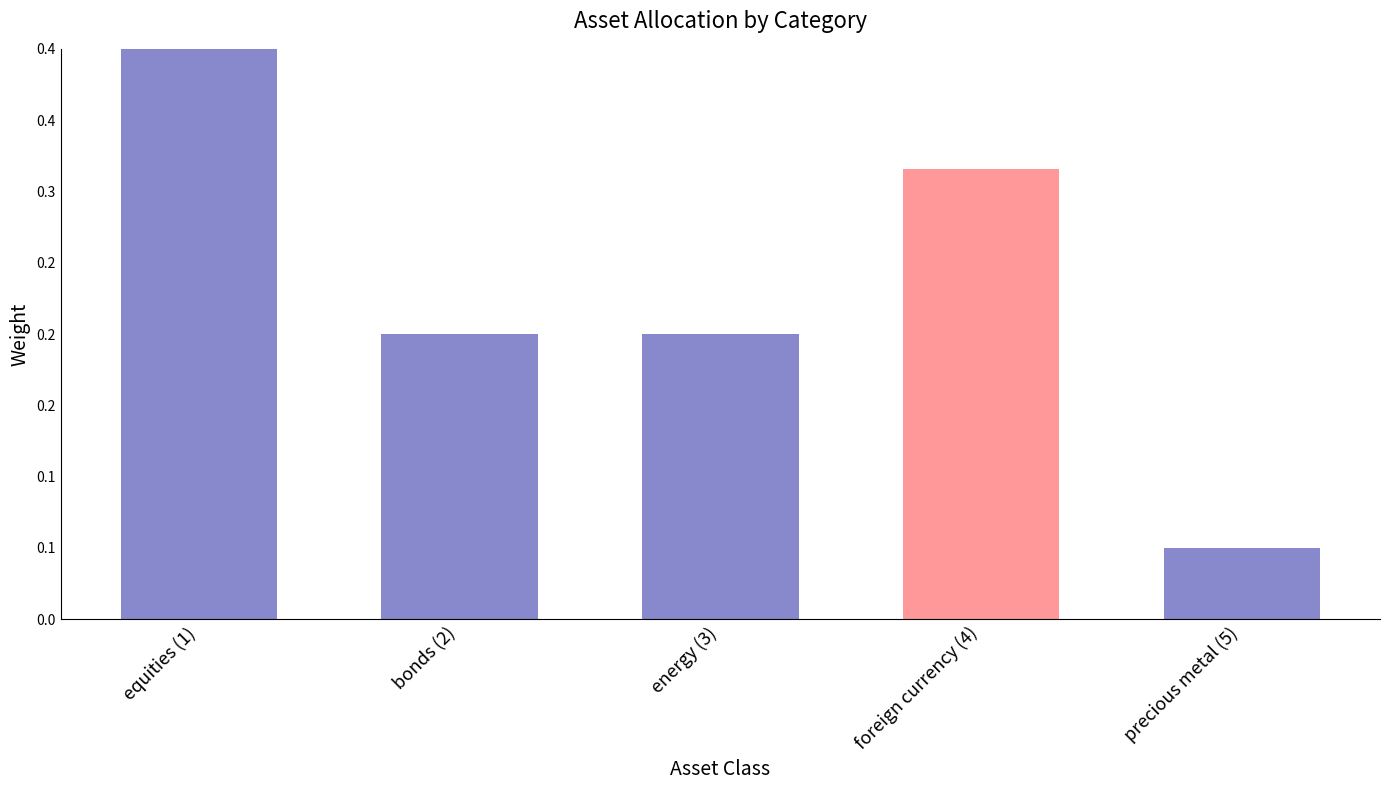

Does the chart contain stacked bars?

No